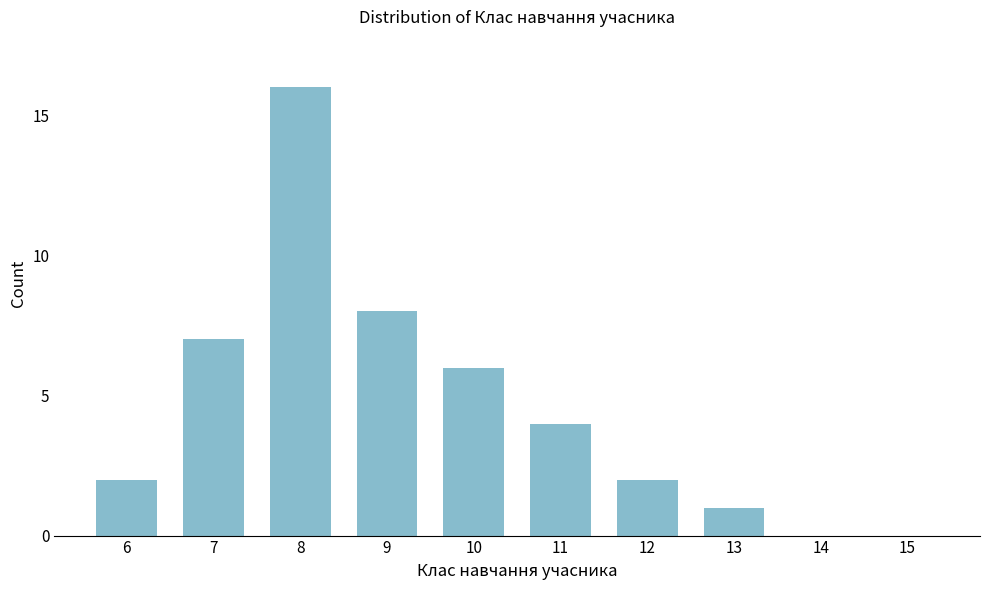

Reading left to right, transcribe all the data shown in this chart.

6=2	7=7	8=16	9=8	10=6	11=4	12=2	13=1	14=0	15=0